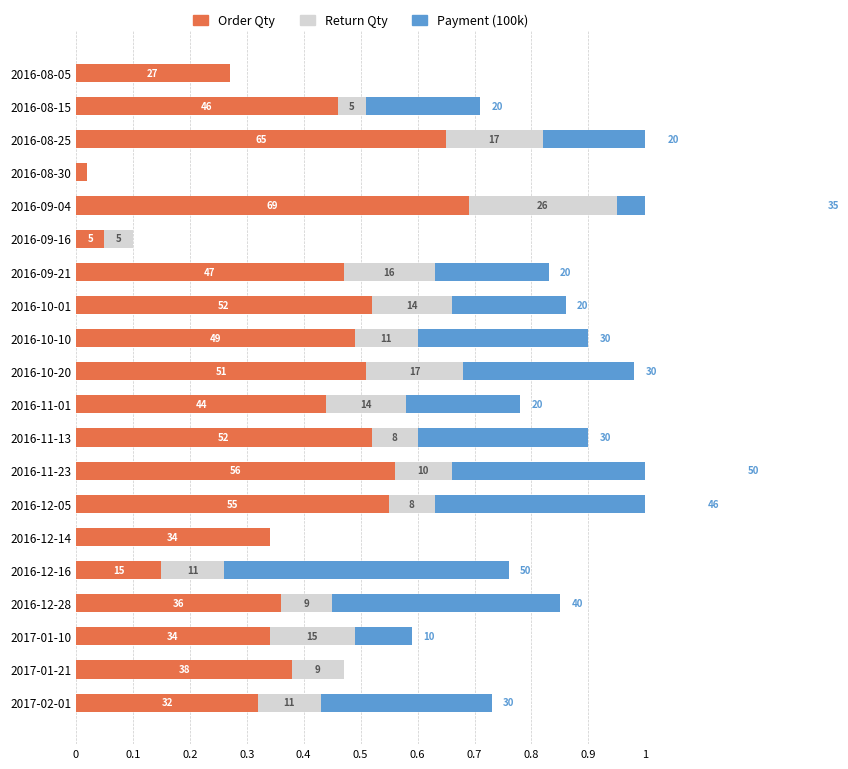

What is the total value across all series at 2016-10-10?

0.9